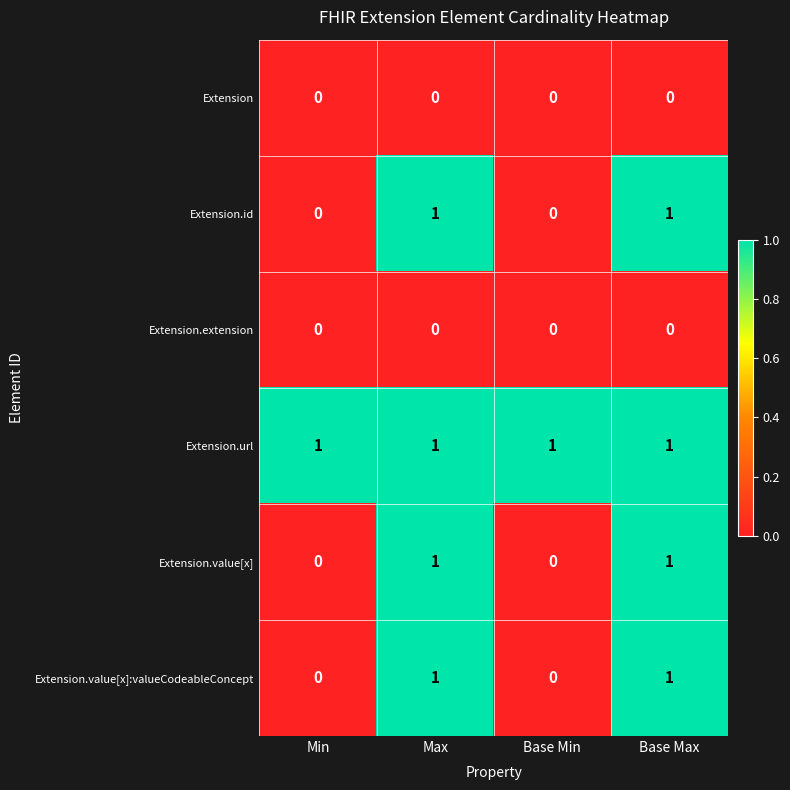

Which series has the largest total across all categories?

Extension.url